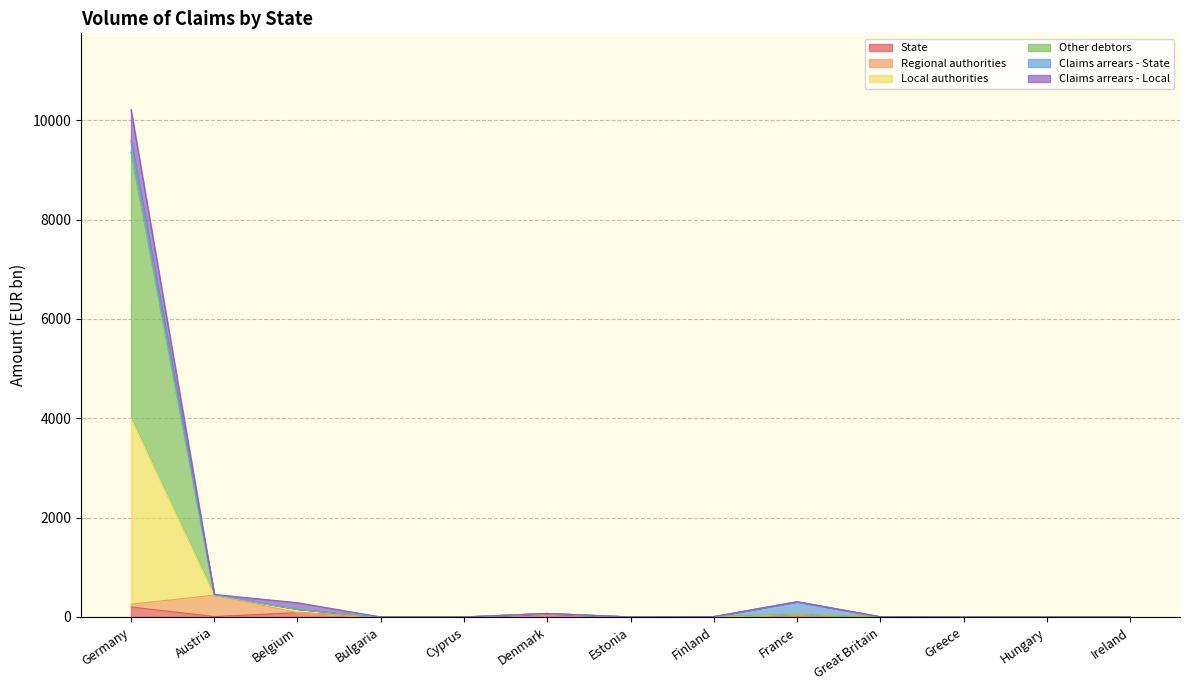

The State series shows 0.0 at Ireland. True or false?

True